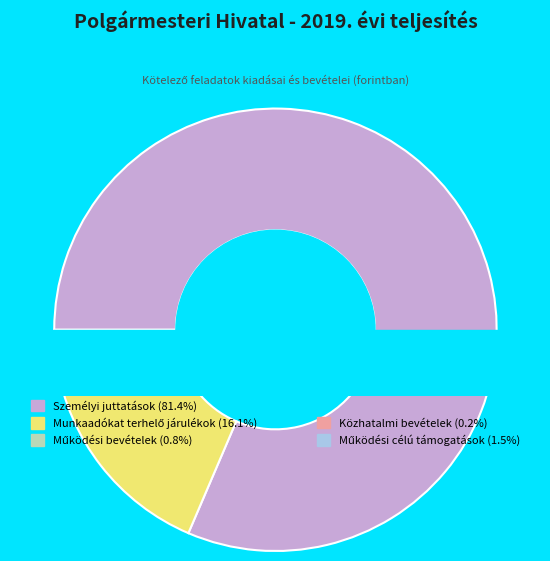

To the nearest percent, what is the difference between the Személyi juttatások and Működési bevételek slice percentages?

81%